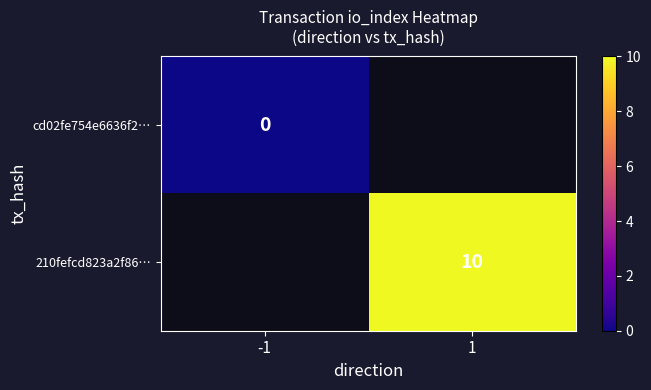

The value of 210fefcd823a2f86… at 1 is 14. True or false?

False